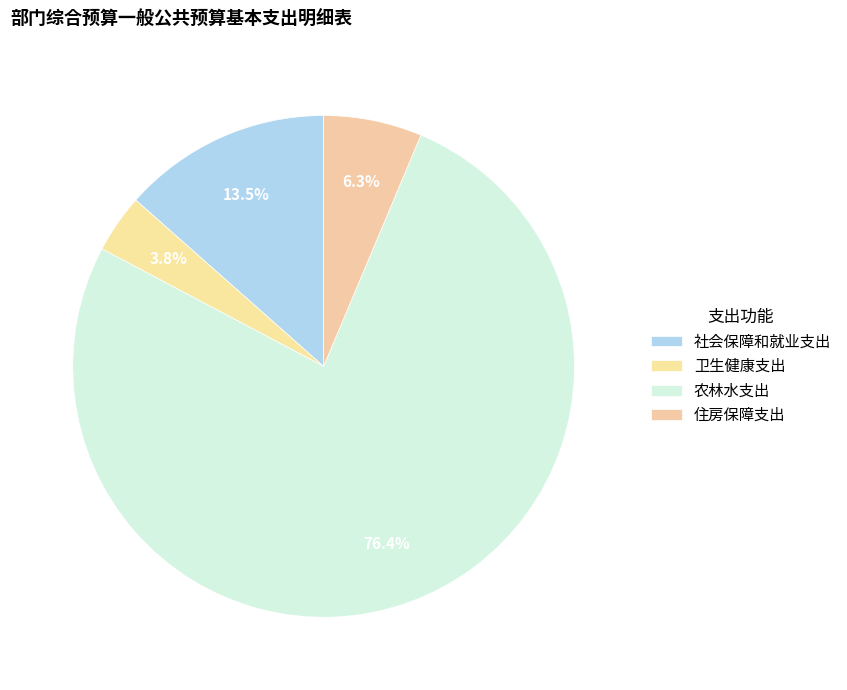

Count the number of slices in the pie.

4